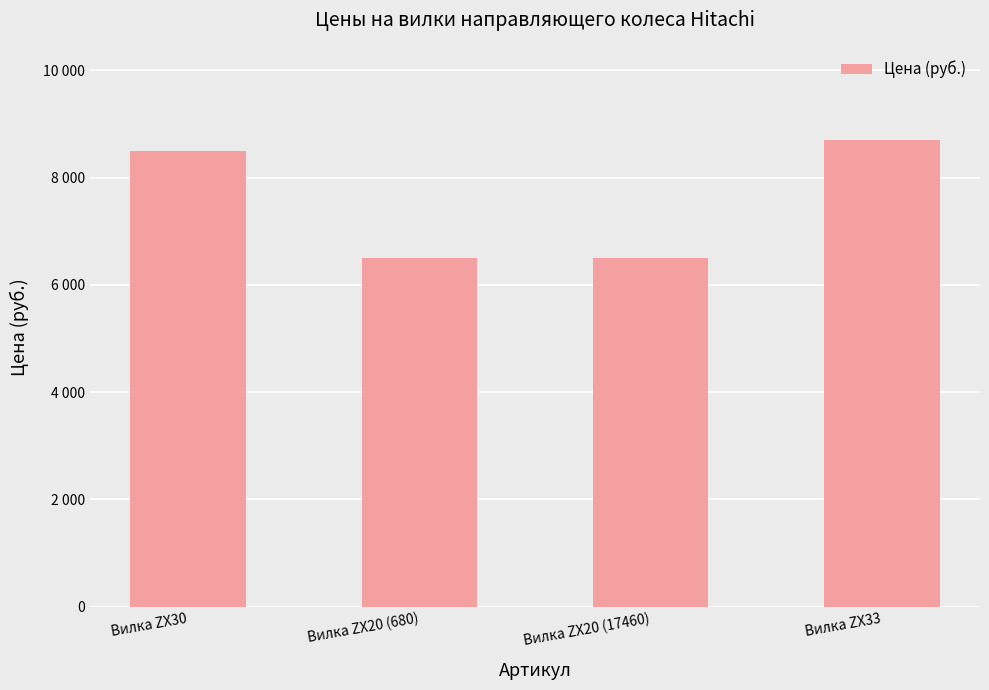

True or false: the data shows 4926 at Вилка ZX30.

False